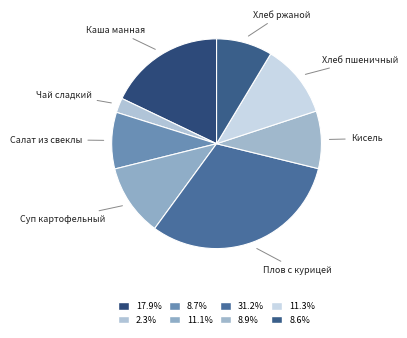

Which has a higher value, Плов с курицей or Чай сладкий?

Плов с курицей